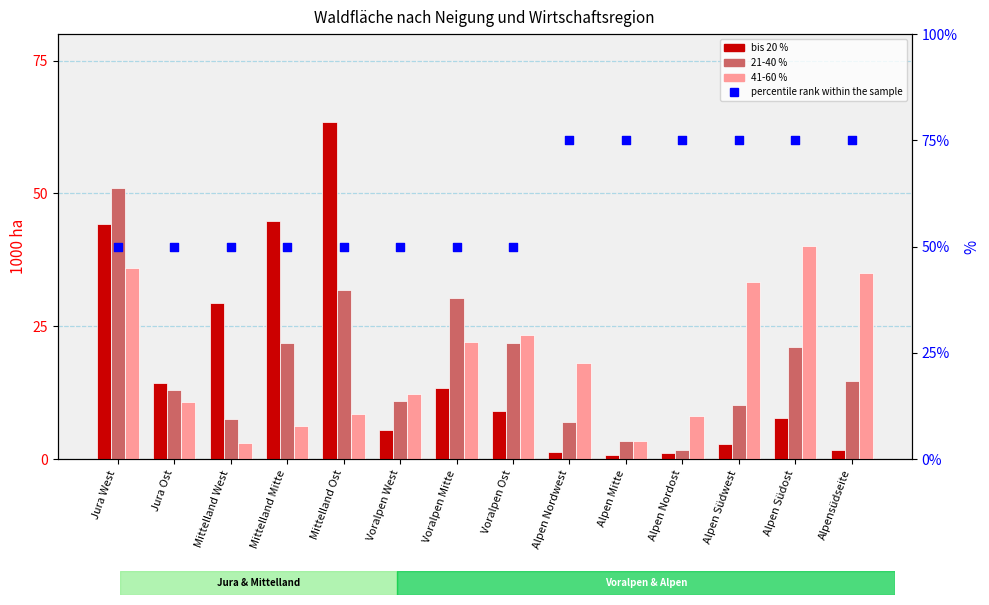

At which category is the sum across all series the highest?

Jura West